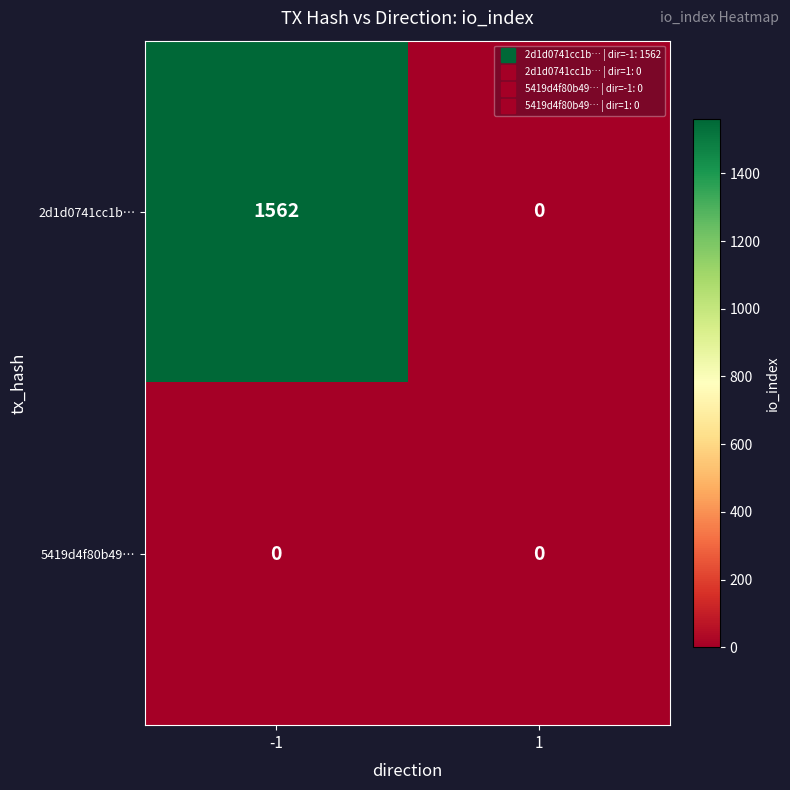

Which series changed the most between -1 and 1?

2d1d0741cc1b…